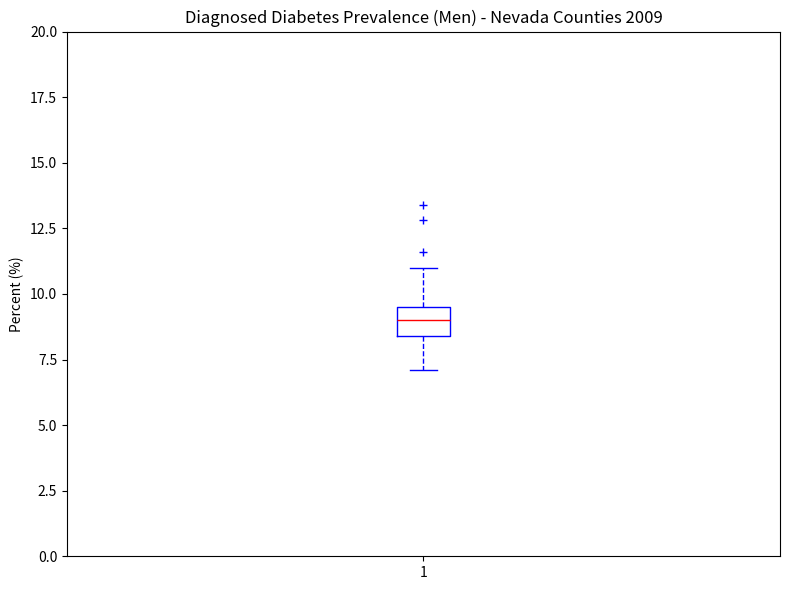

Where is the upper edge of the box at x = 1 on the y-axis? The values are not printed on the chart, so give them approximately, as read against the axis.

9.5